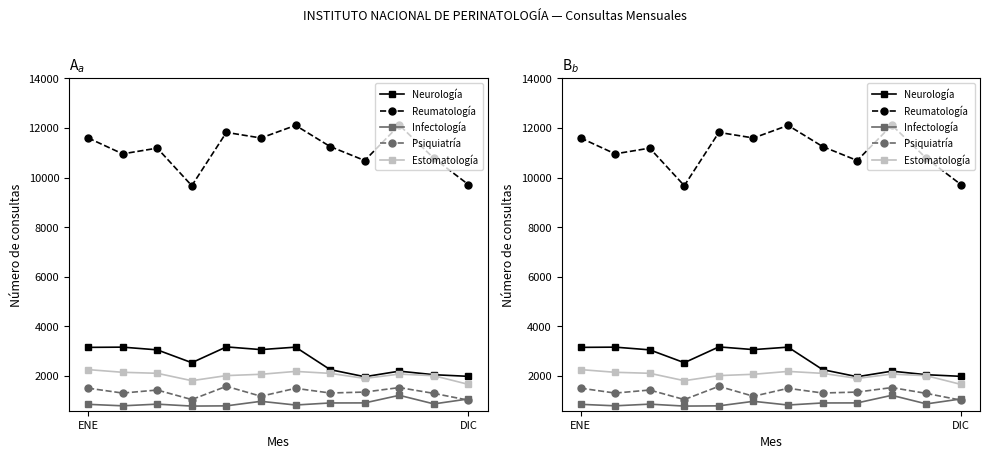

At which label does Estomatología reach its minimum?

DIC